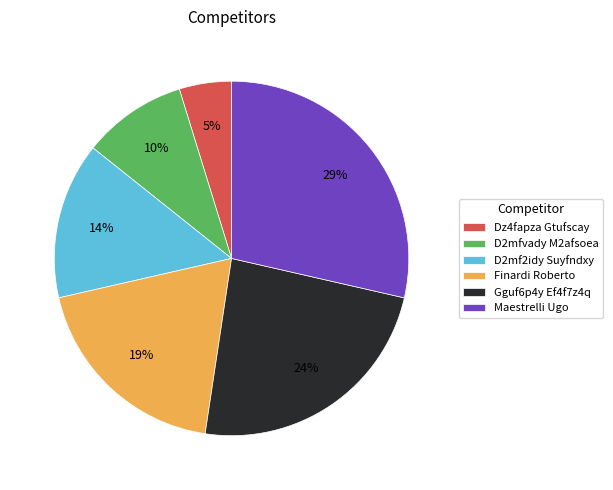

Which category has the biggest portion of the pie?

Maestrelli Ugo